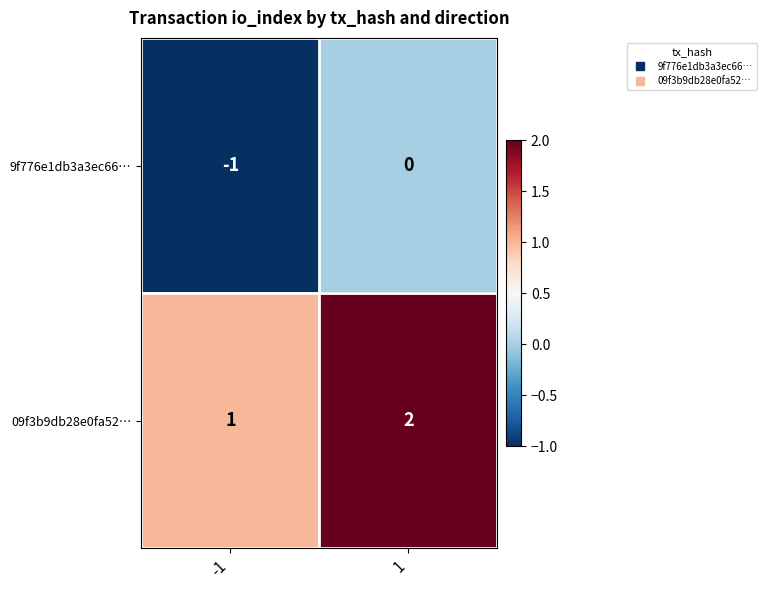

How many distinct data groups are displayed?

2